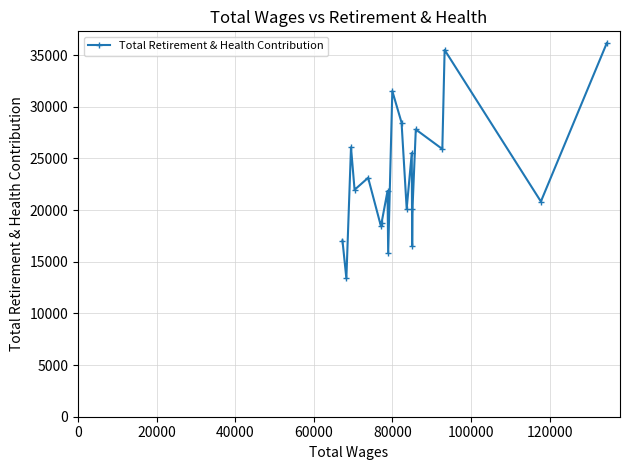

How many categories are shown in the chart?

20